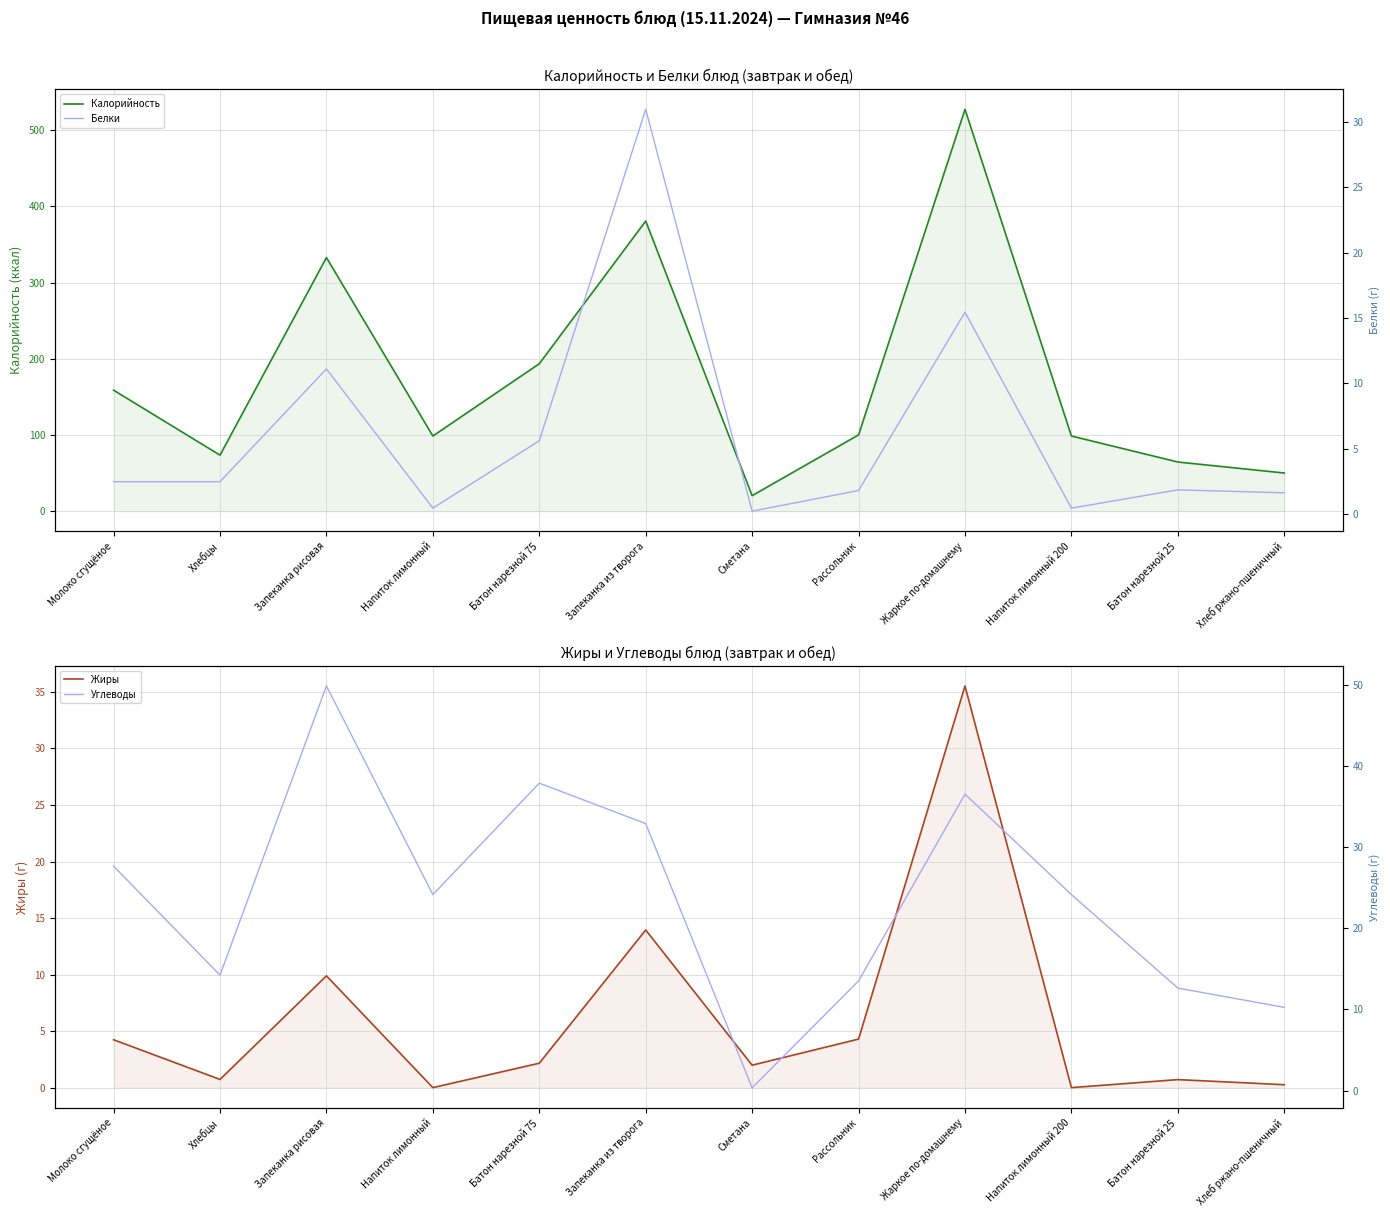

Between Хлебцы and Хлеб ржано-пшеничный, which series saw the biggest shift?

Калорийность